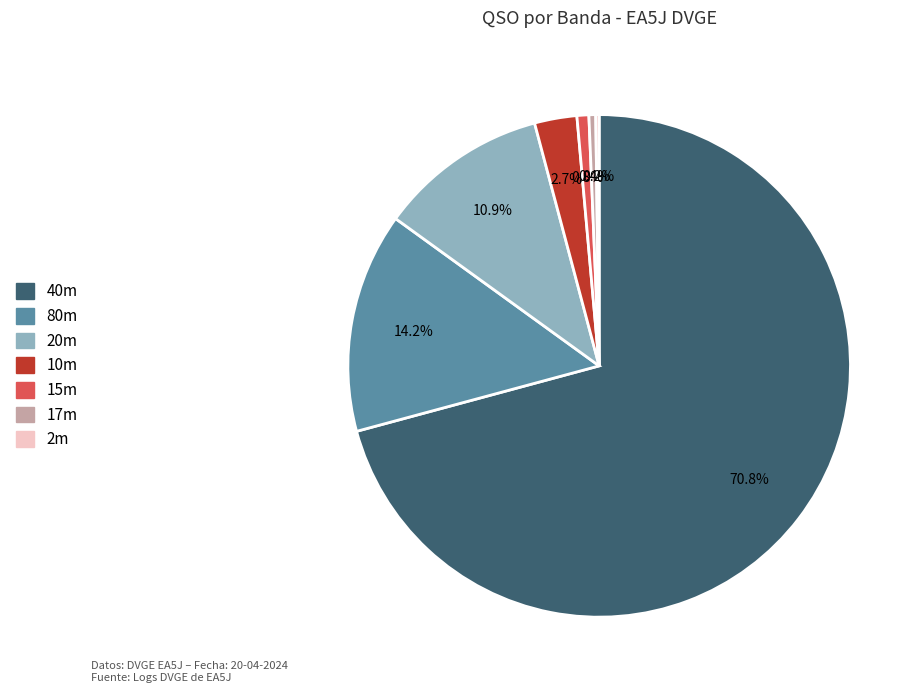

To the nearest percent, what is the average slice percentage?

14%